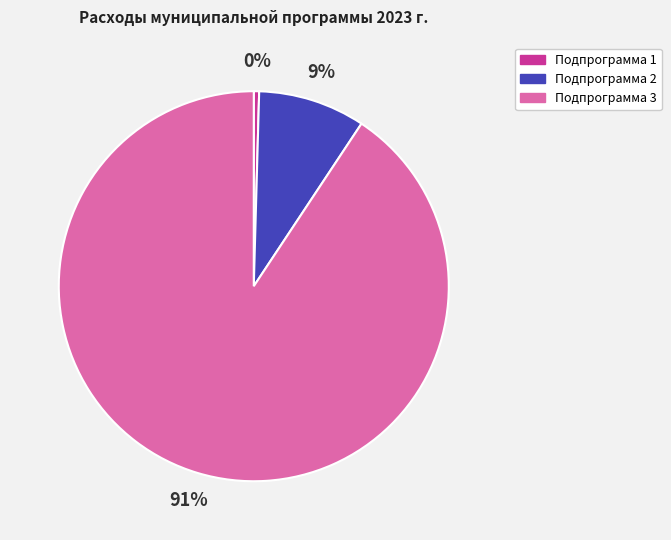

Count the number of slices in the pie.

3